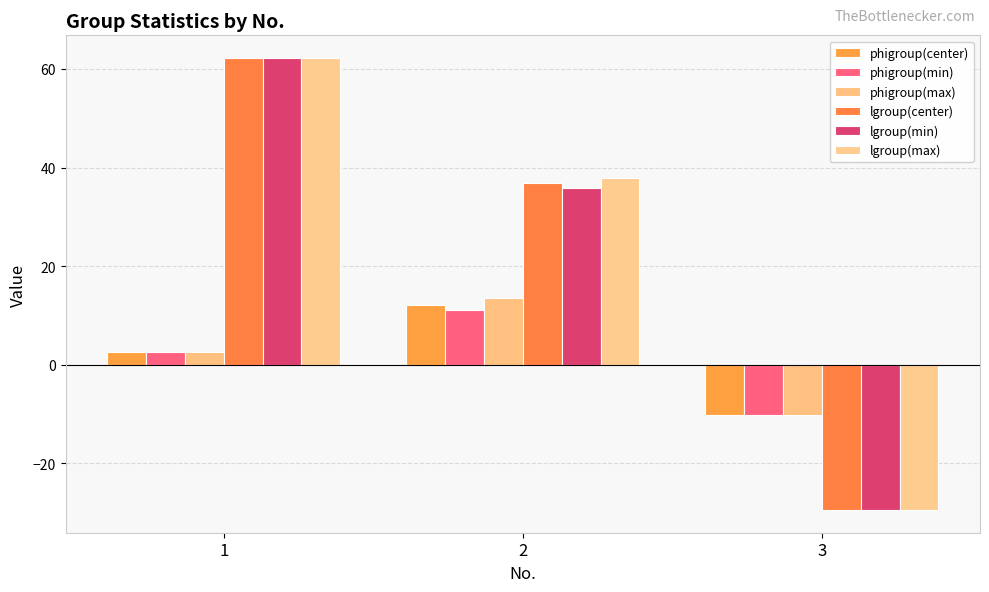

Which has a higher value, 3 or 1?

1